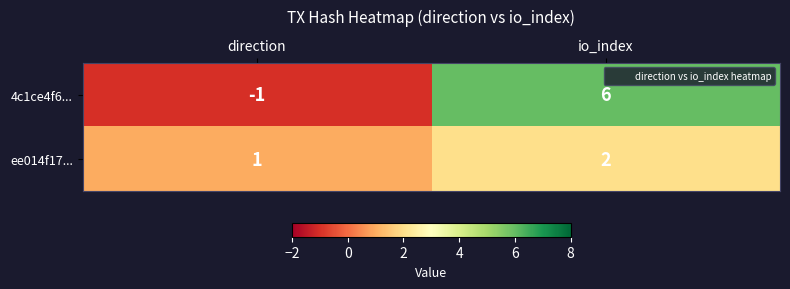

List the series in order of their peak value, highest first.

4c1ce4f6..., ee014f17...